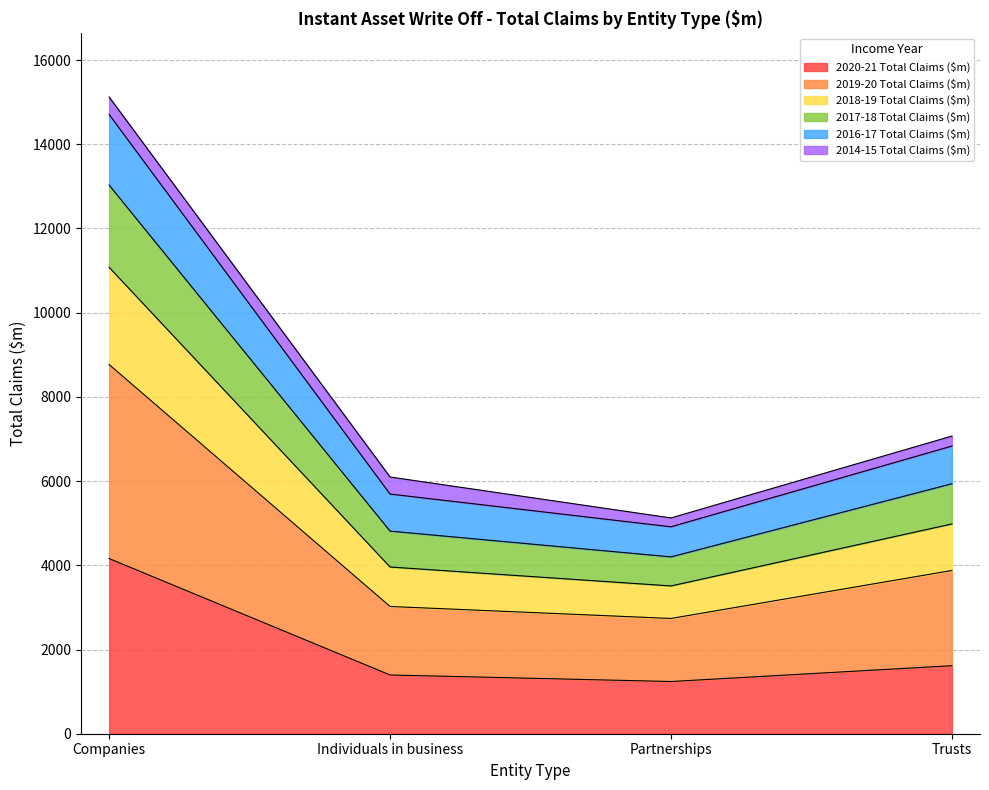

What is the total value across all series at Individuals in business?

6097.5